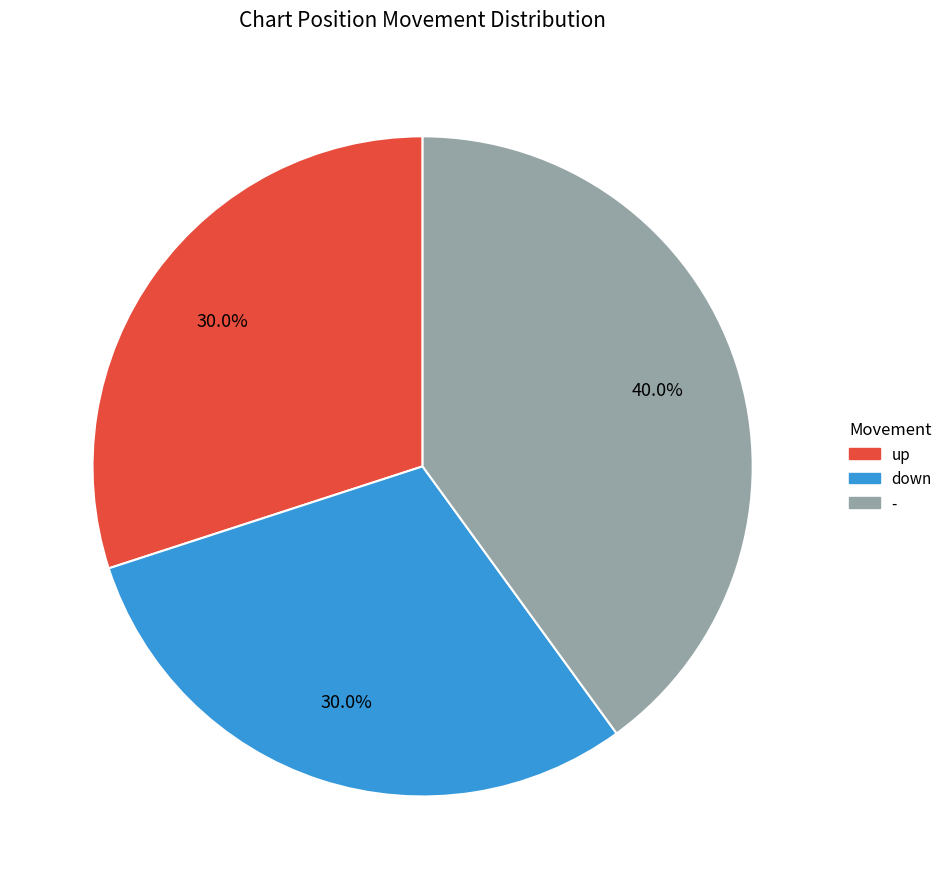

To the nearest percent, what is the combined percentage of down and up?

60%